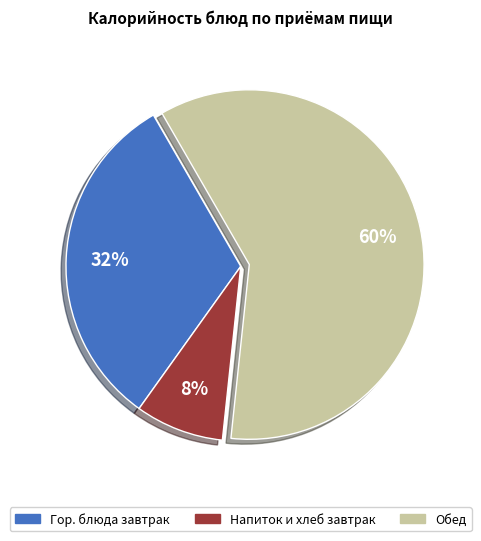

Is the sum of Гор. блюда завтрак and Обед greater than half?

Yes